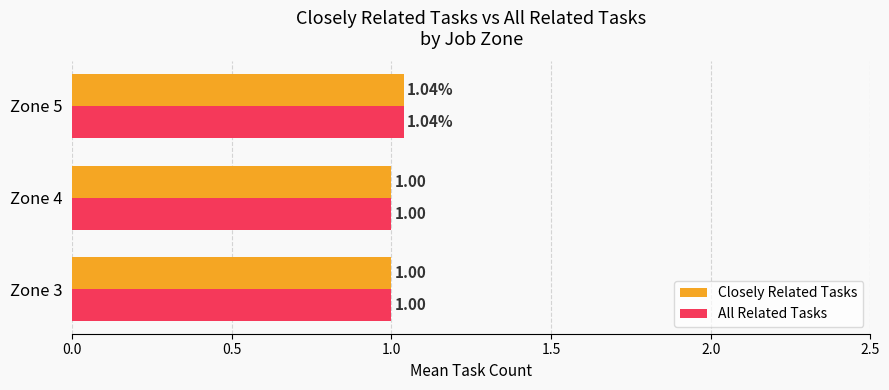

Is the value of Closely Related Tasks at Zone 5 greater than the value of All Related Tasks at Zone 3?

Yes